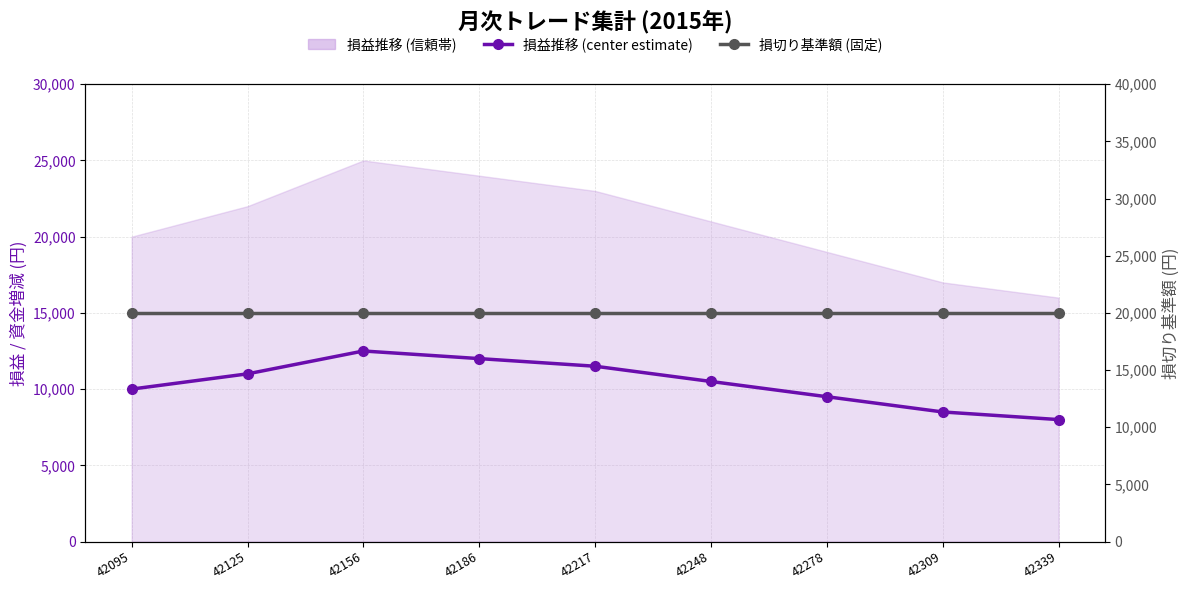

How many lines are shown in the chart?

2